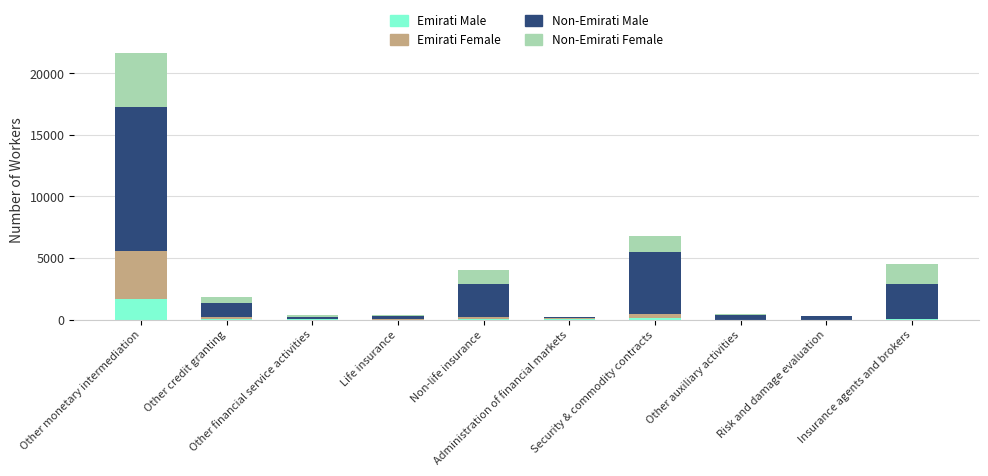

What position from the right is Other credit granting?

9